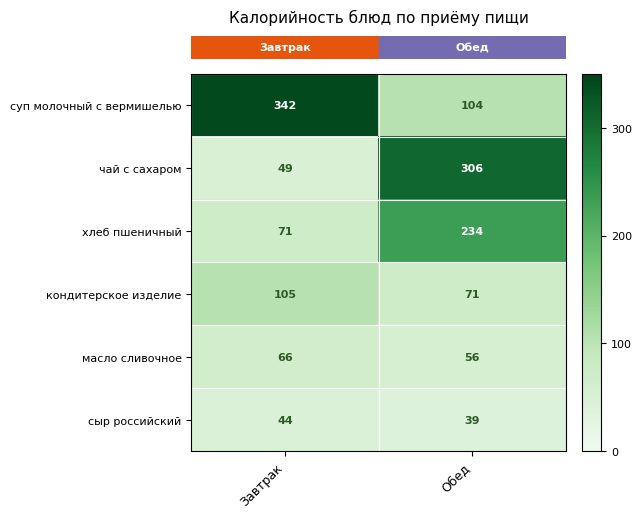

Reading left to right, extract all data points from this chart.

суп молочный с вермишелью: 342	104
чай с сахаром: 49	306
хлеб пшеничный: 71	234
кондитерское изделие: 105	71
масло сливочное: 66	56
сыр российский: 44	39